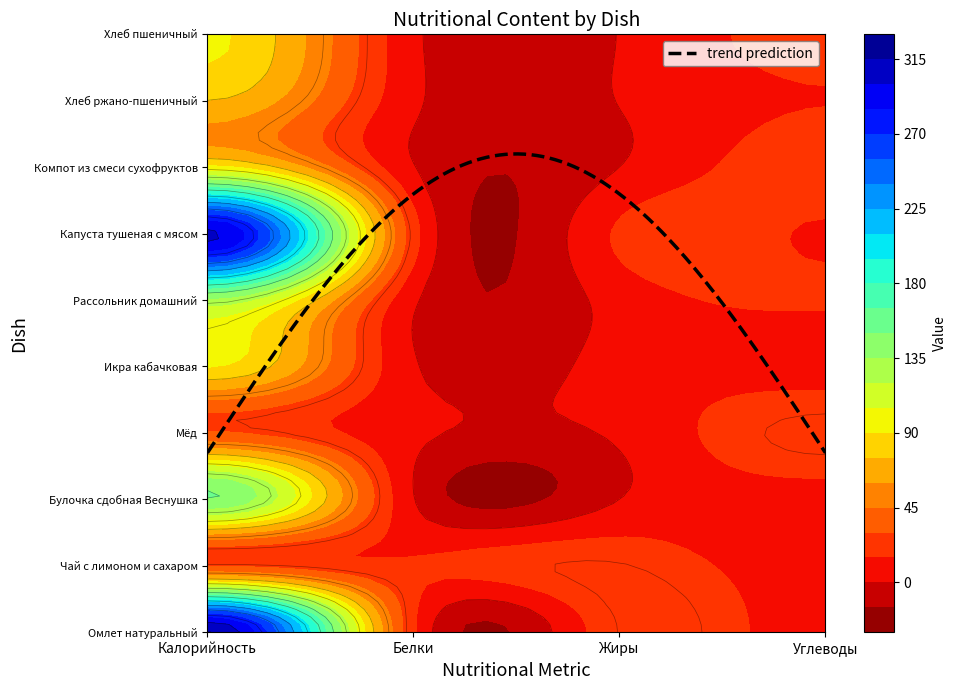

Which category has the lowest value across all series?

2